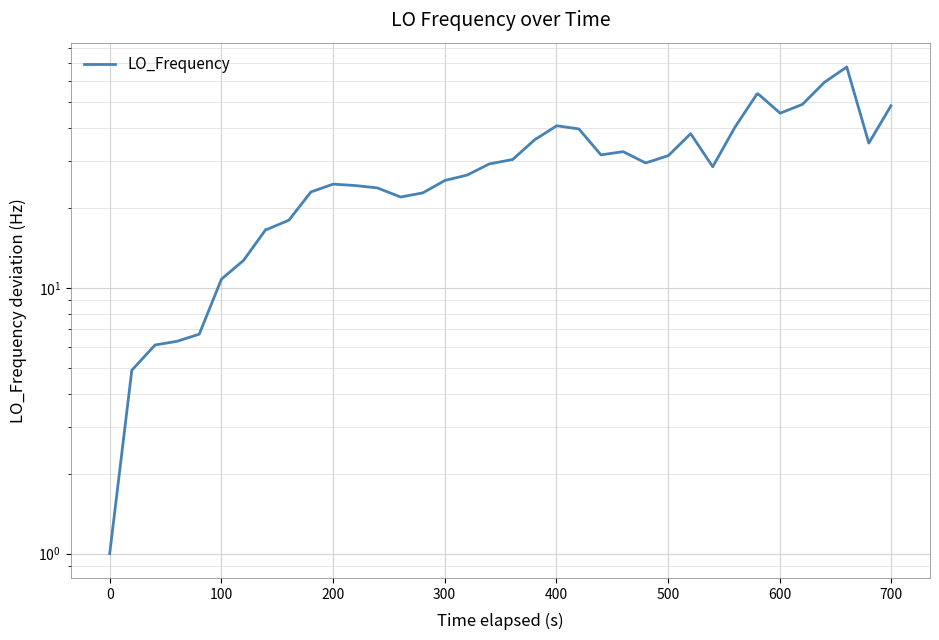

What is the maximum value shown in the chart?

67.9